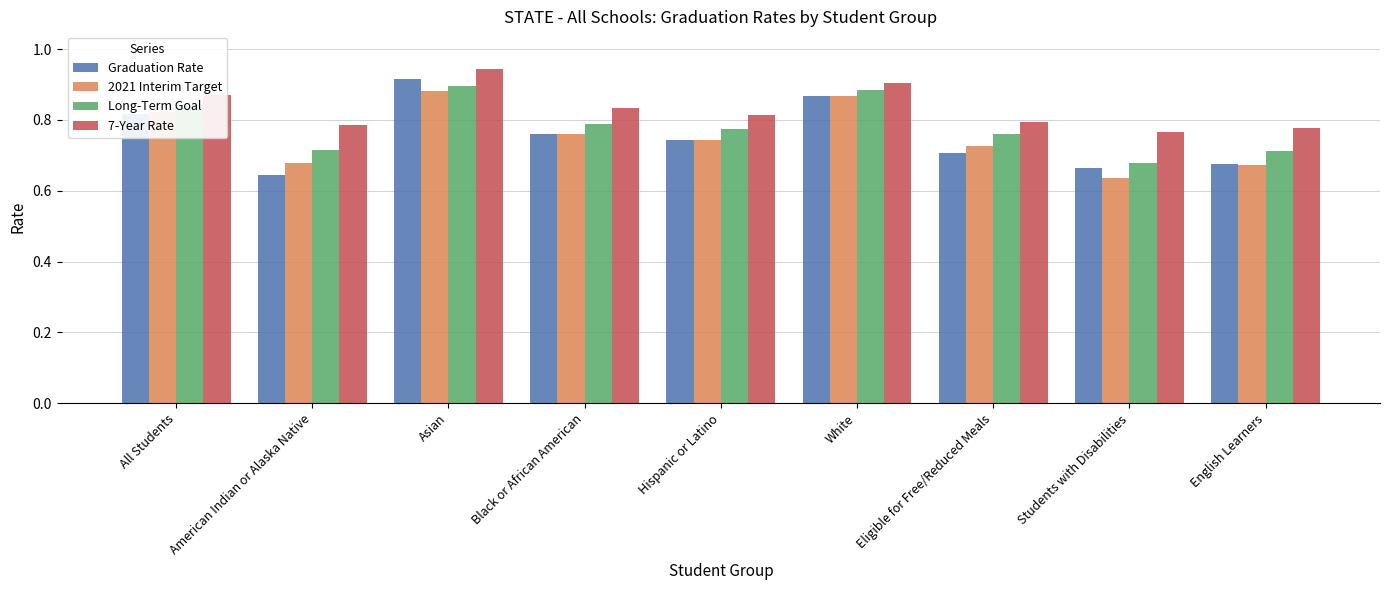

Is it true that Long-Term Goal equals 0.8 at Hispanic or Latino?

True